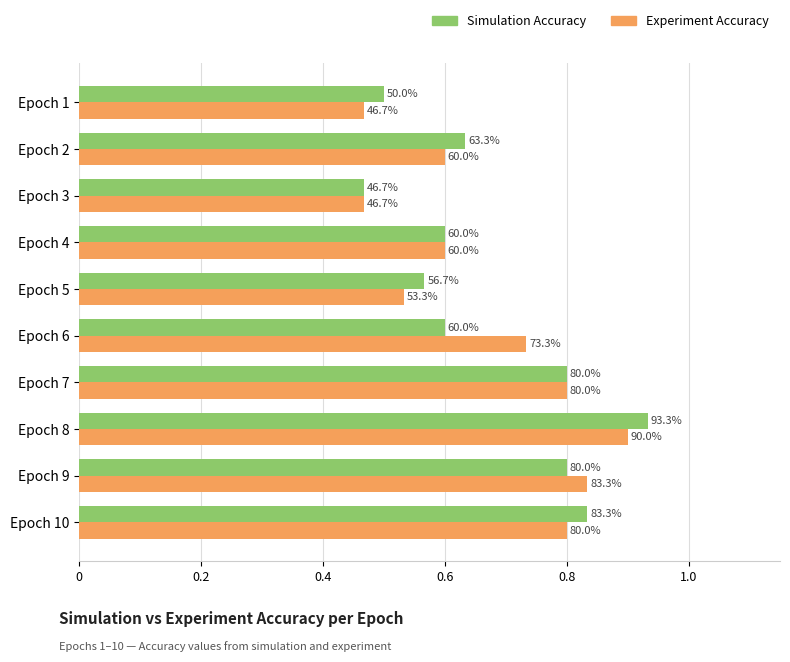

What are all the series names shown in the legend?

Simulation Accuracy, Experiment Accuracy